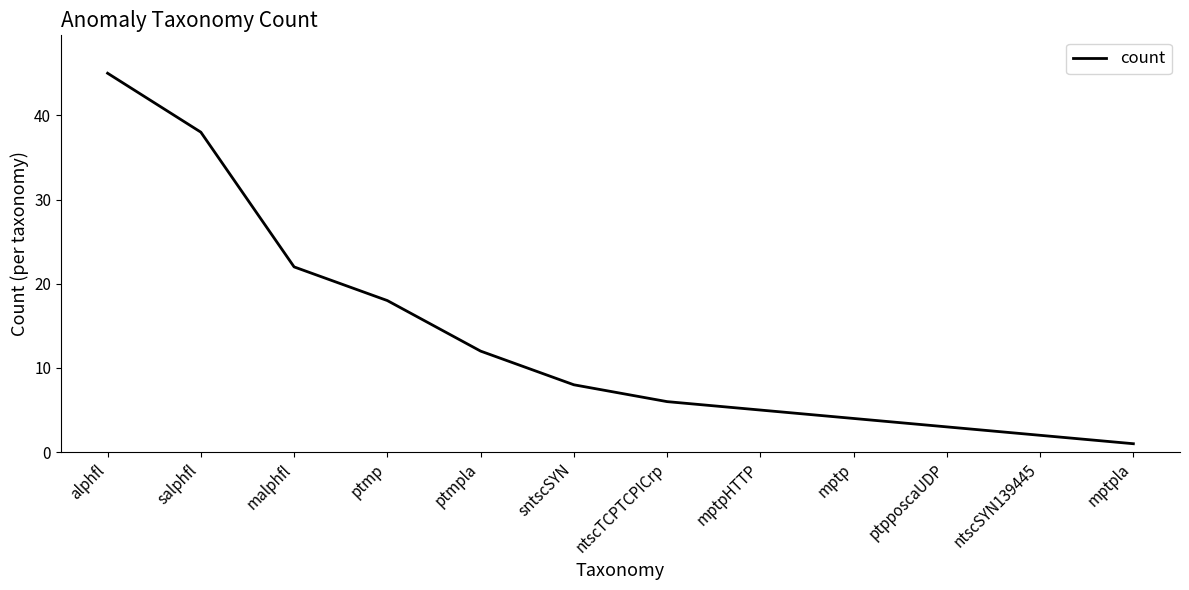

What position from the right is salphfl?

11